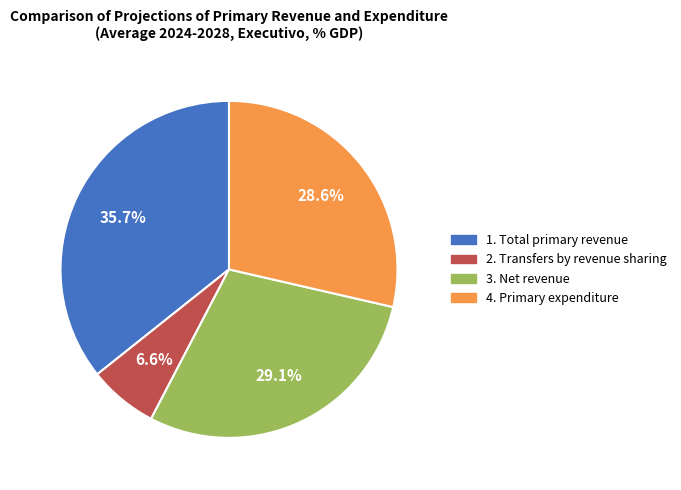

Which has a higher value, 2. Transfers by revenue sharing or 4. Primary expenditure?

4. Primary expenditure